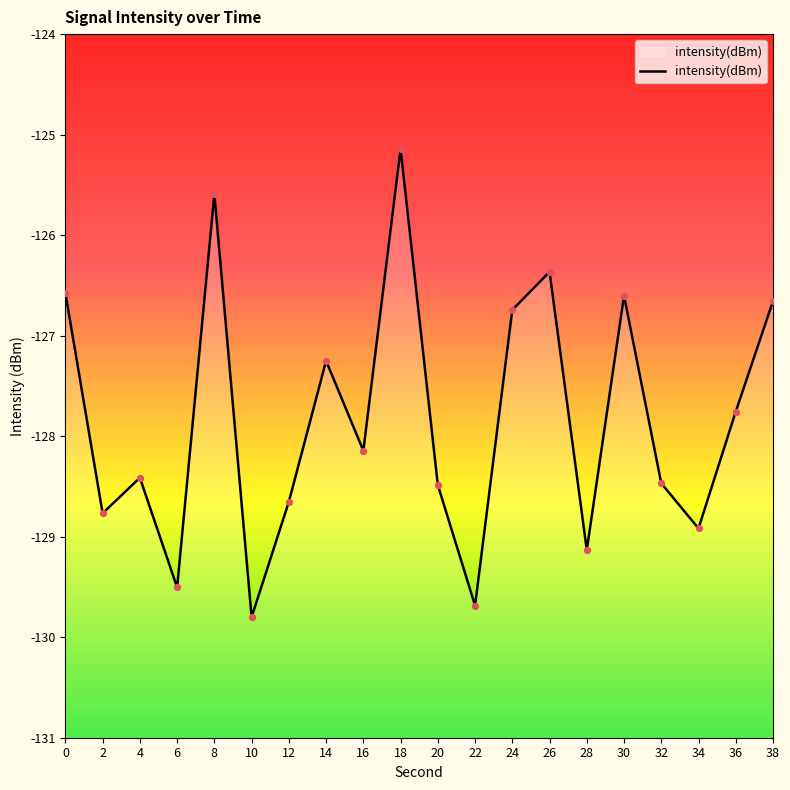

Between 2 and 22, which is larger?

2